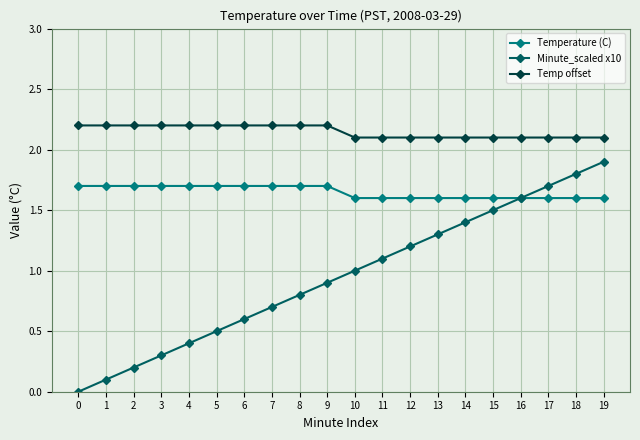

What is the difference between the maximum and minimum values in the Minute_scaled x10 series?

1.9